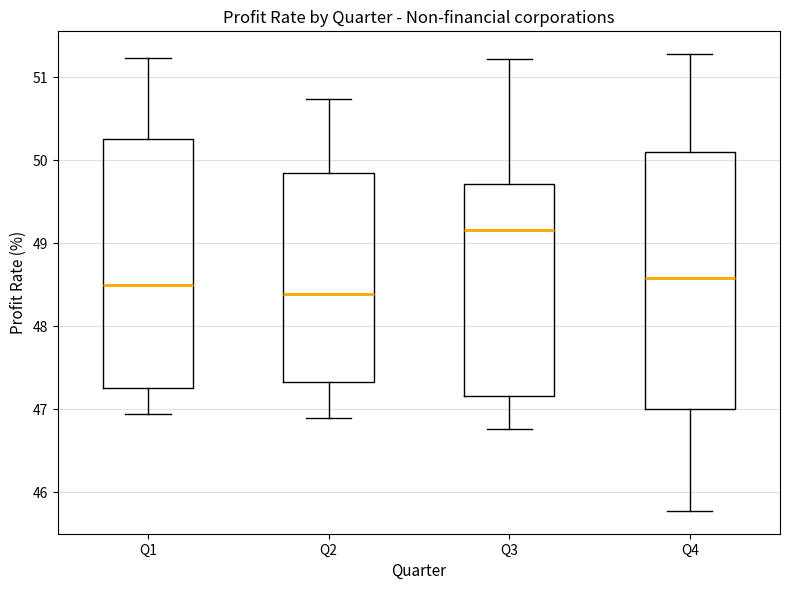

Reading left to right, read every box against the y-axis: the position of its median line, the range the box covers, and the ends of its whiskers. The values are not printed on the chart, so give them approximately, as read against the axis.

Q1: median 48.5, box 47.3 to 50.3, whiskers 46.9 to 51.2
Q2: median 48.4, box 47.3 to 49.8, whiskers 46.9 to 50.7
Q3: median 49.2, box 47.2 to 49.7, whiskers 46.8 to 51.2
Q4: median 48.6, box 47.0 to 50.1, whiskers 45.8 to 51.3